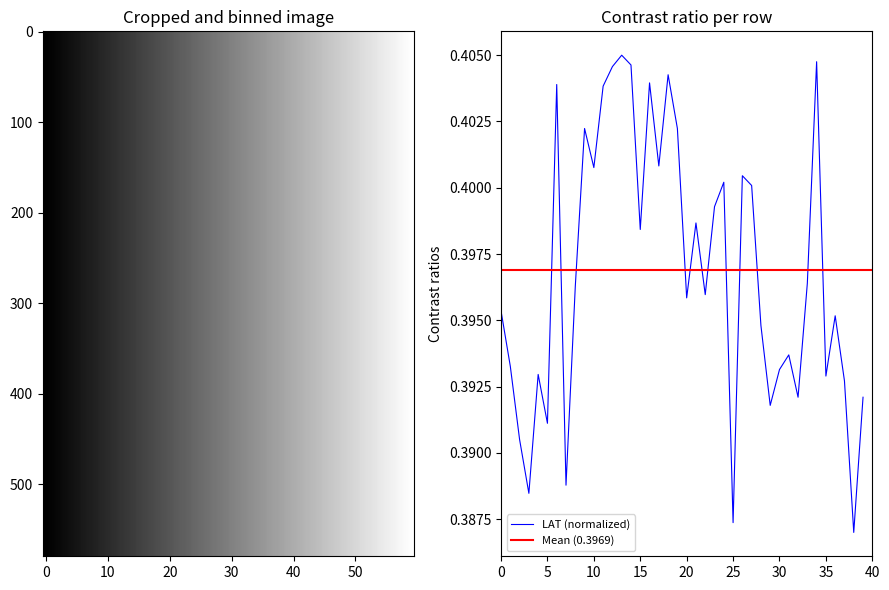

Where is the data nearest to the value 0?

38